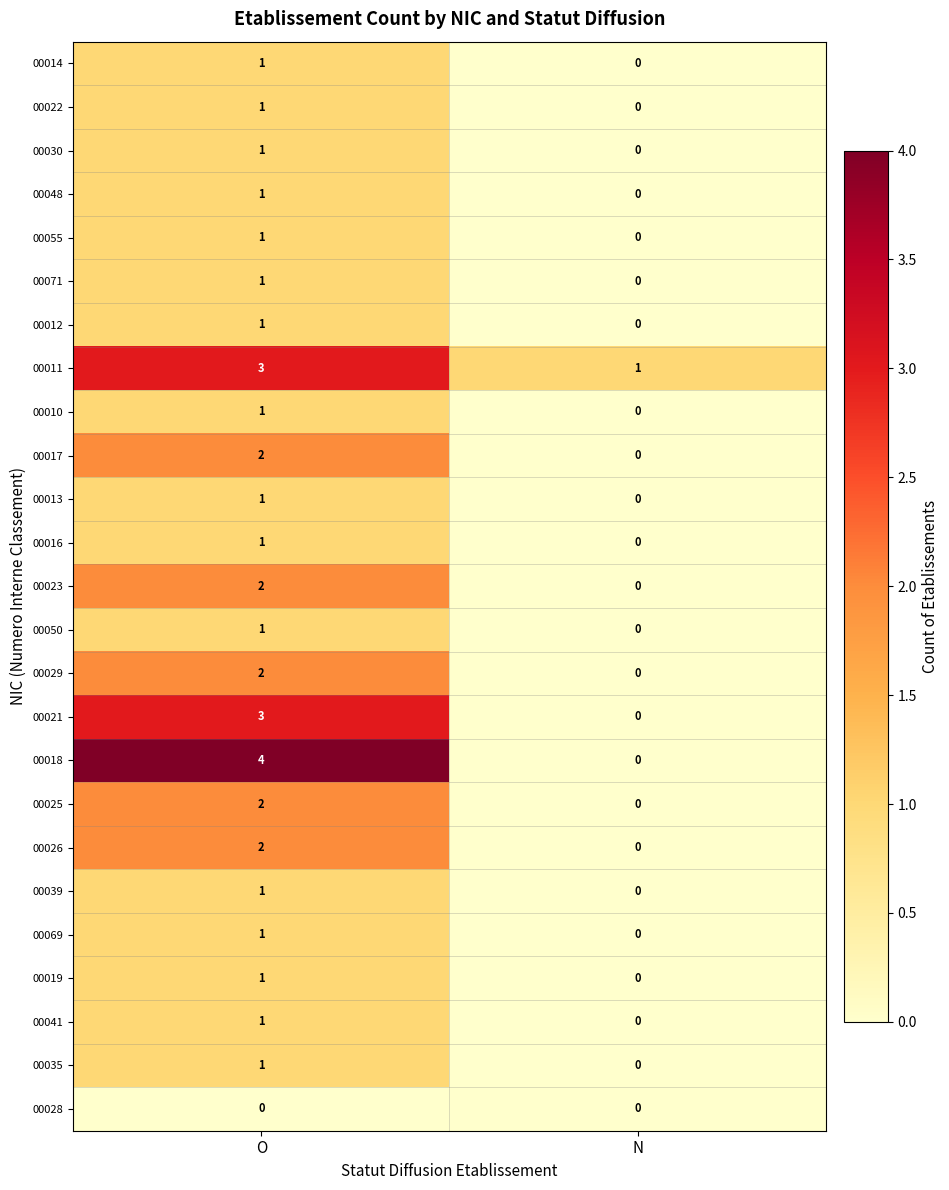

Where is 00048 nearest to the value 0?

N